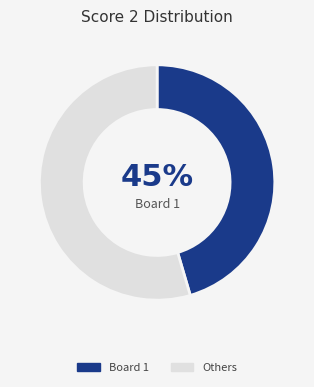

To the nearest percent, what is the average slice percentage?

50%